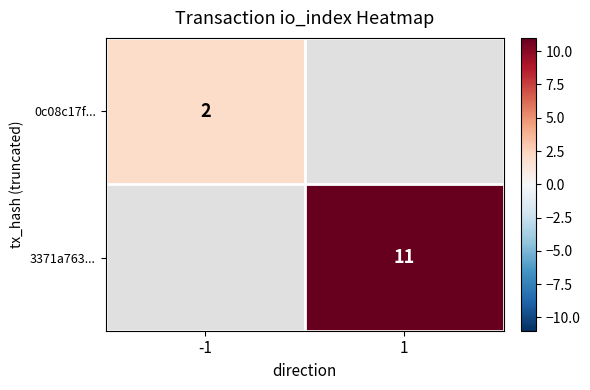

Is it true that 3371a763... equals 7 at 1?

False